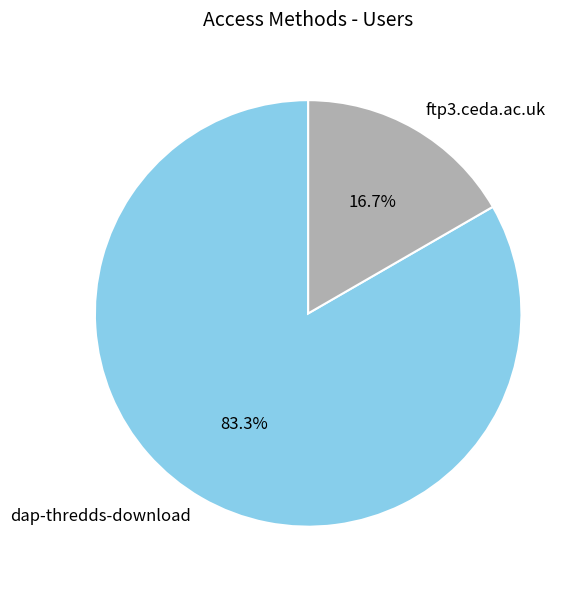

Is it true that dap-thredds-download is 97% of the pie?

False